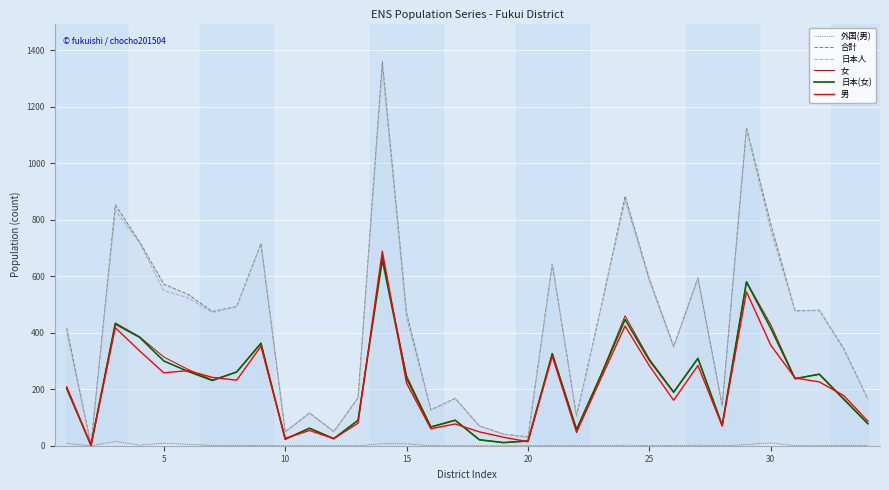

What is the maximum value for 日本人?

1341